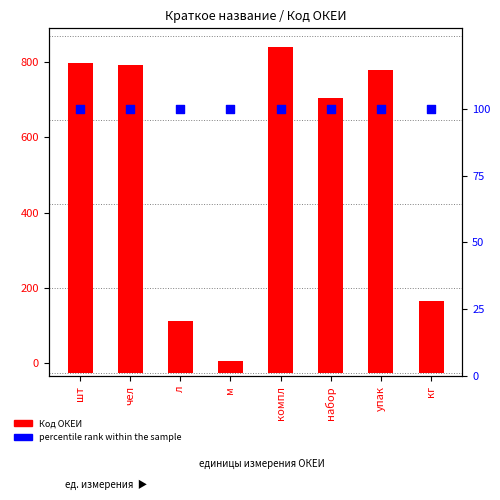

Which series has the largest Y range (max minus min)?

Код ОКЕИ